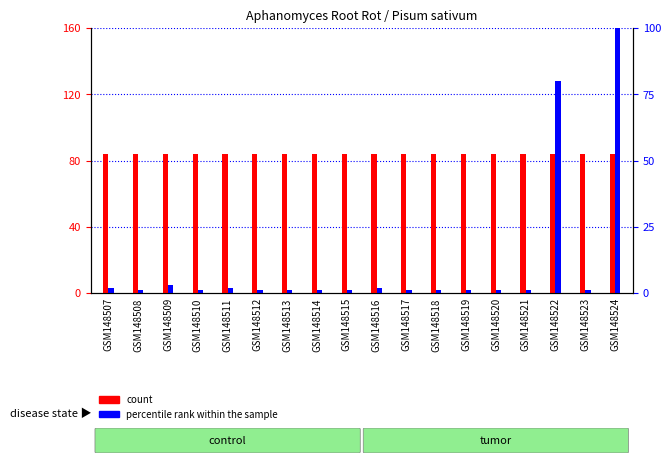

At which label is percentile rank within the sample closest to 128?

GSM148522